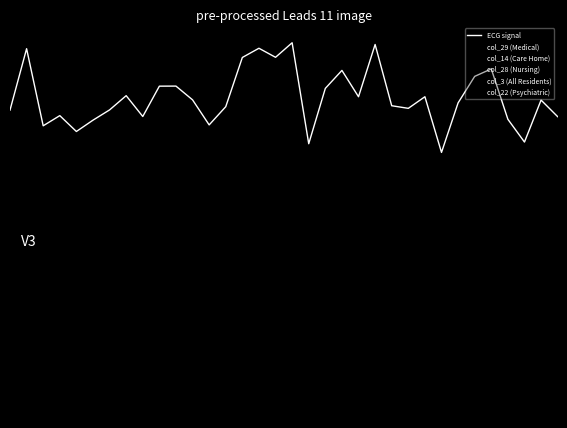

Does the chart have visible grid lines?

No